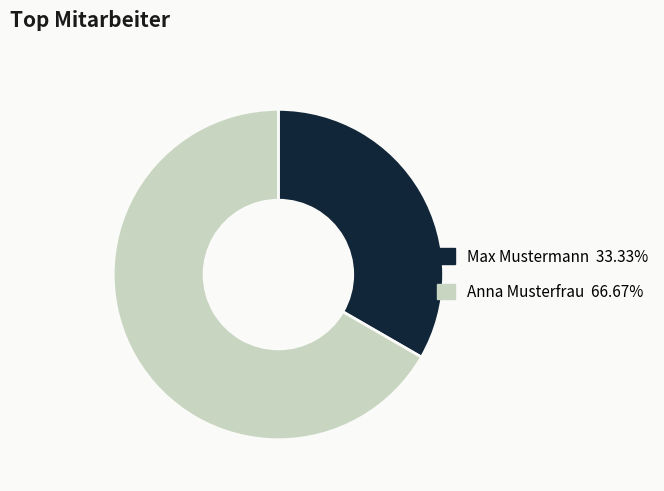

Do Anna Musterfrau and Max Mustermann together represent more than half of the pie?

Yes